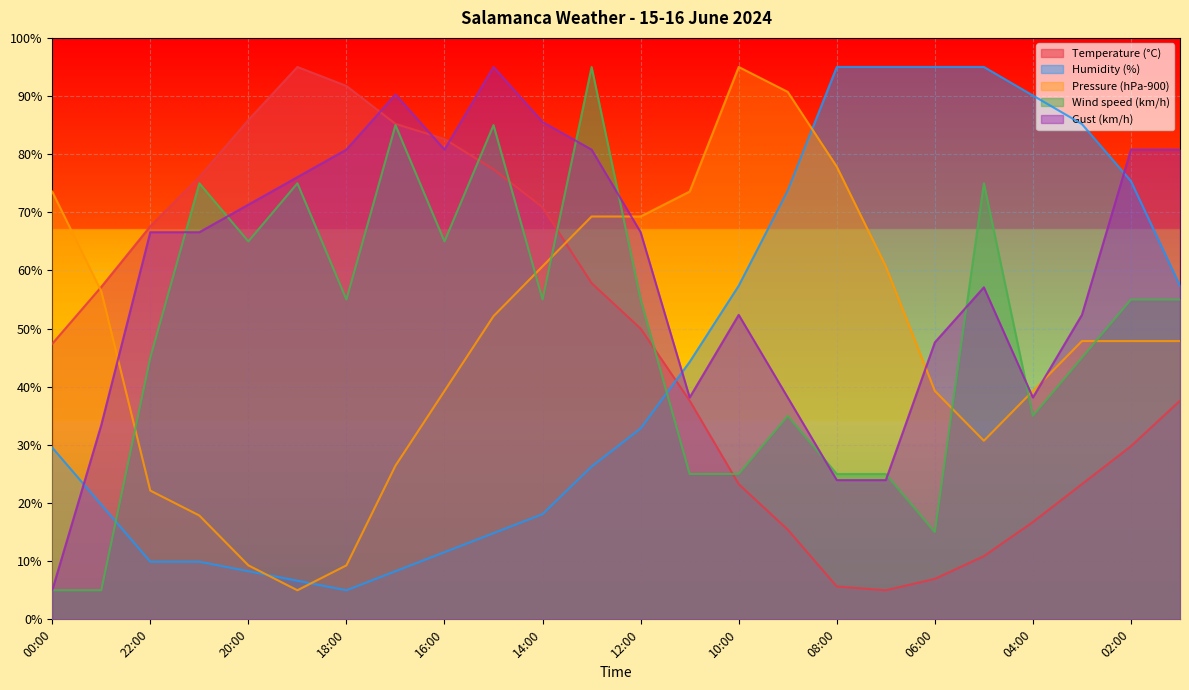

True or false: Pressure (hPa-900) has more than 2 interior local peaks.

False